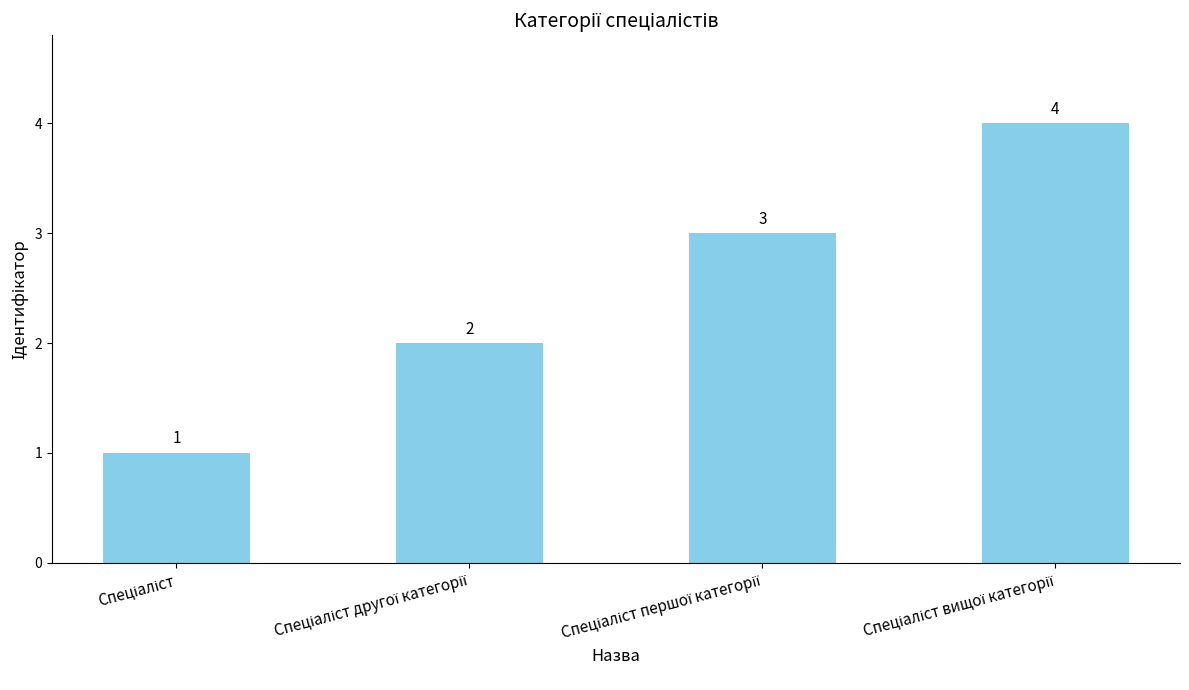

What is the difference between the maximum and minimum values?

3